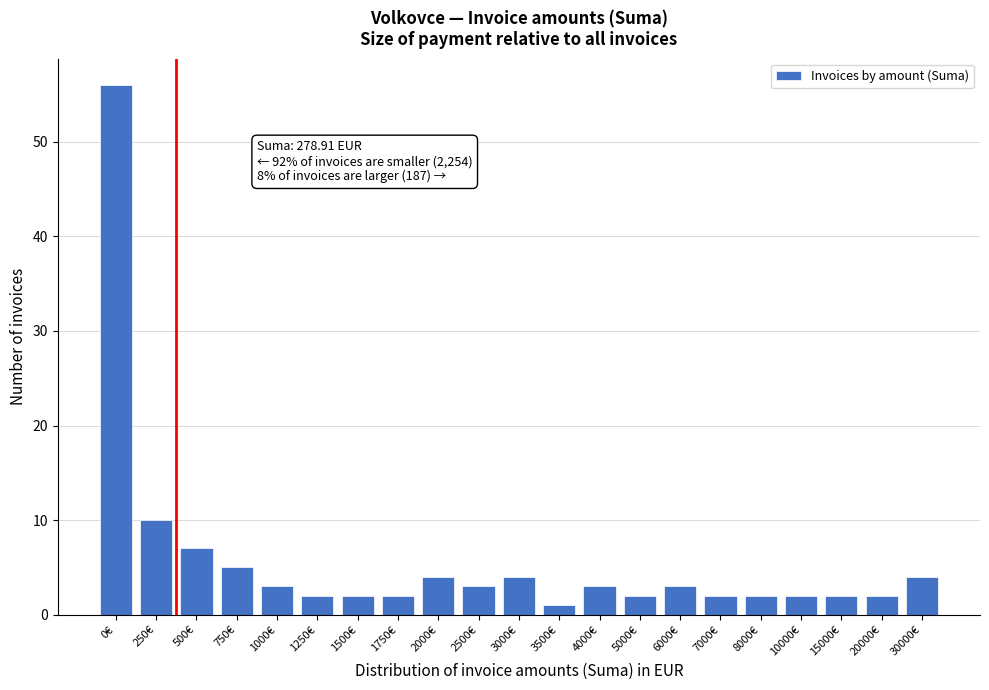

Reading right to left, transcribe all the data shown in this chart.

4	2	2	2	2	2	3	2	3	1	4	3	4	2	2	2	3	5	7	10	56